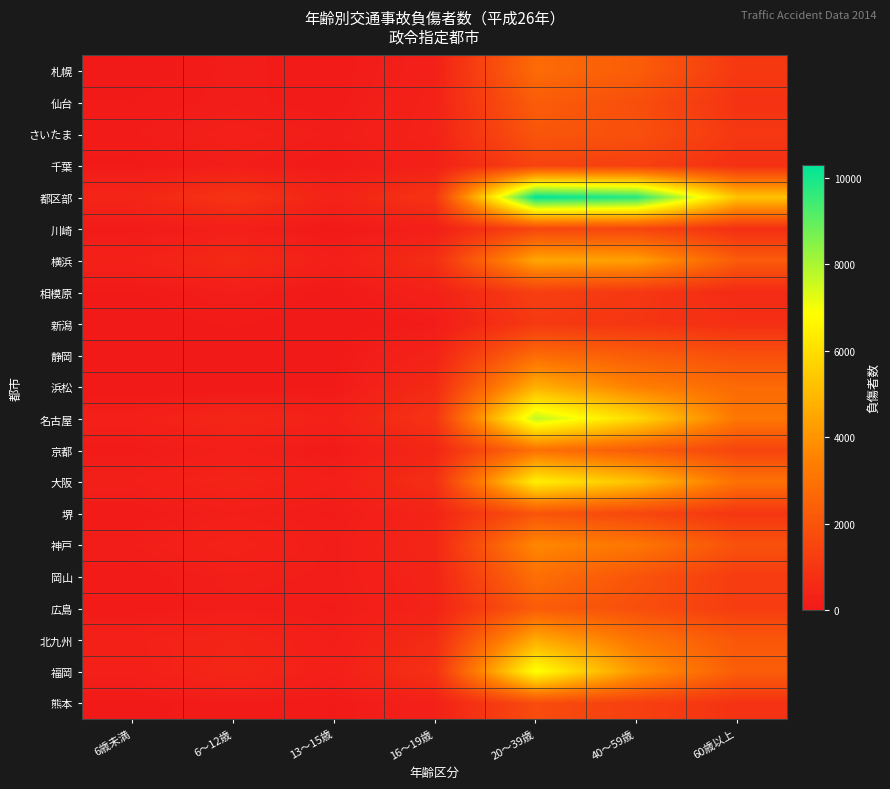

What is the greatest value displayed?

10305